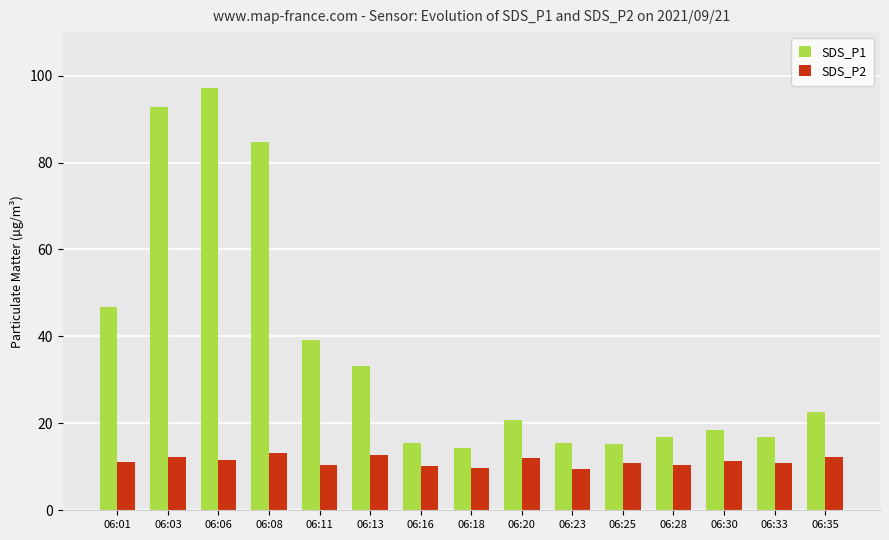

At how many categories does at least one series exceed 63?

3